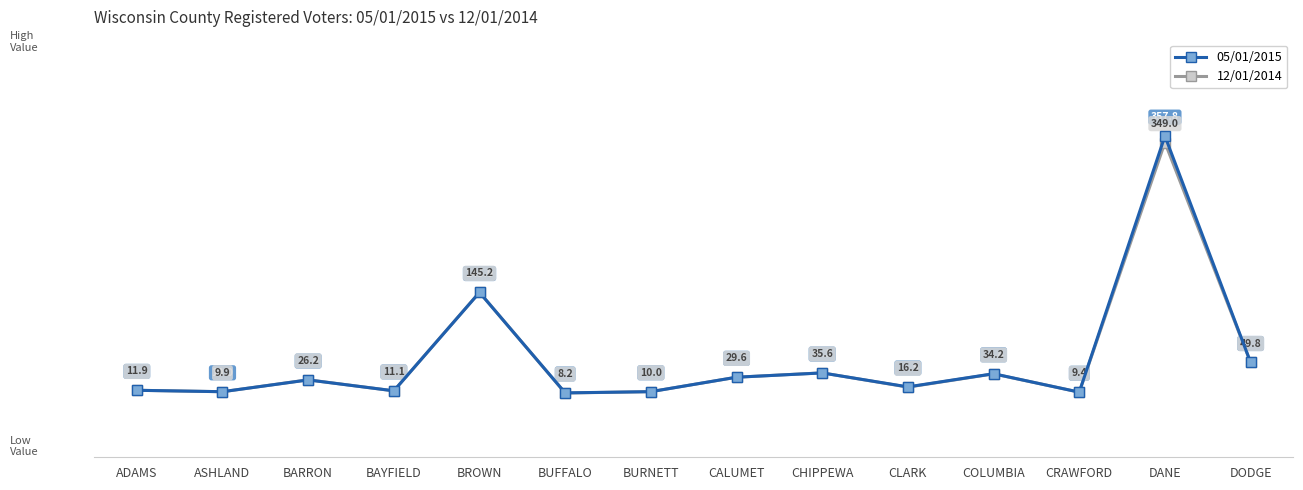

How many lines are shown in the chart?

2